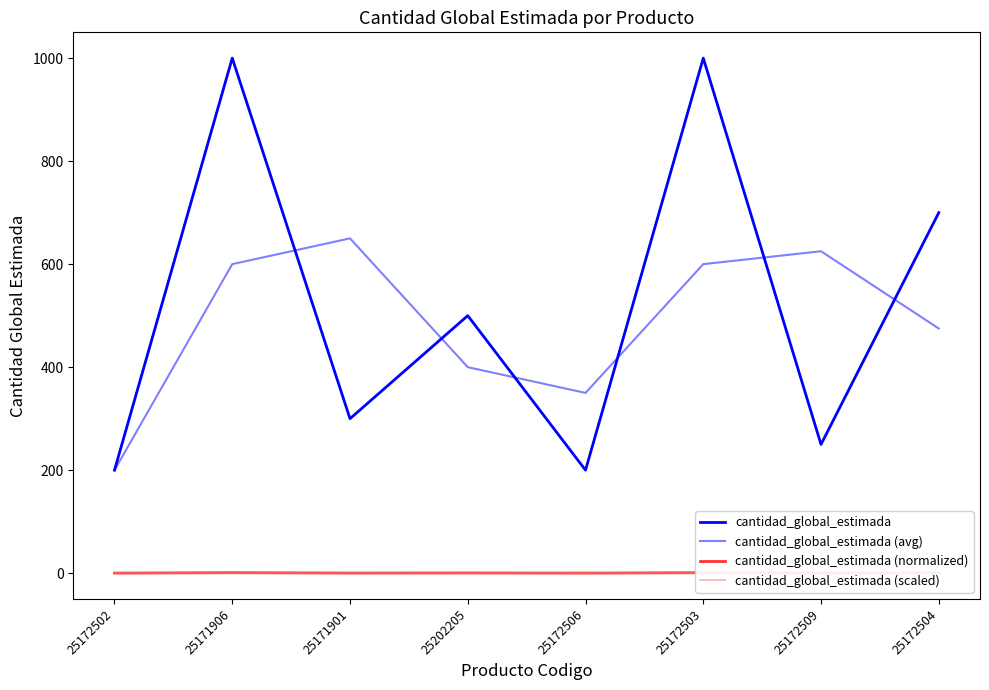

Reading left to right, list all the values displayed in this chart.

cantidad_global_estimada: 25172502=200.0	25171906=1000.0	25171901=300.0	25202205=500.0	25172506=200.0	25172503=1000.0	25172509=250.0	25172504=700.0
cantidad_global_estimada (avg): 25172502=200.0	25171906=600.0	25171901=650.0	25202205=400.0	25172506=350.0	25172503=600.0	25172509=625.0	25172504=475.0
cantidad_global_estimada (normalized): 25172502=0.2	25171906=1.0	25171901=0.3	25202205=0.5	25172506=0.2	25172503=1.0	25172509=0.2	25172504=0.7
cantidad_global_estimada (scaled): 25172502=0.1	25171906=0.2	25171901=0.1	25202205=0.1	25172506=0.1	25172503=0.2	25172509=0.1	25172504=0.2